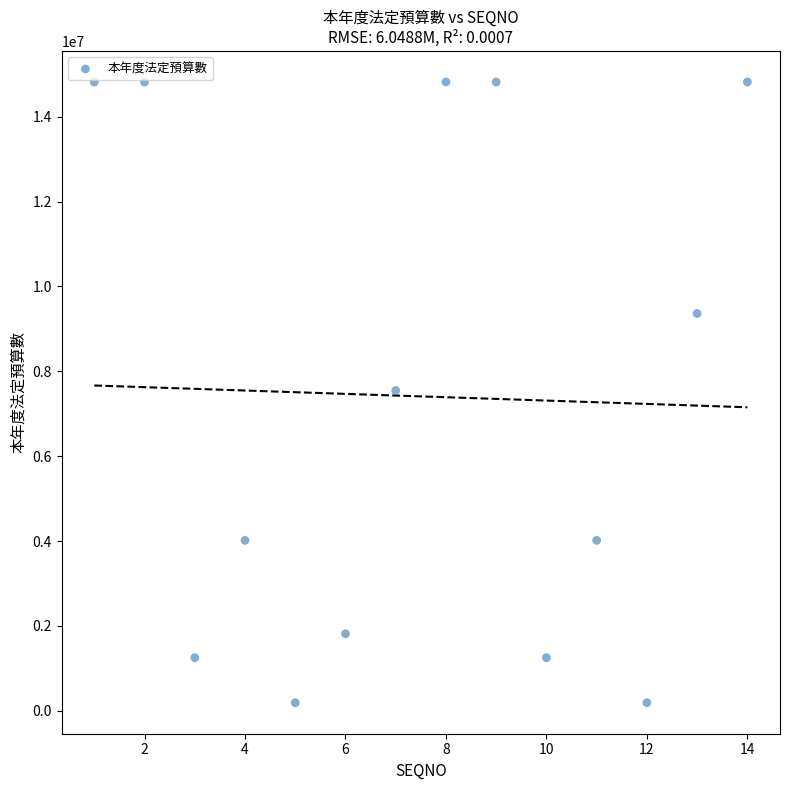

What is the range of X values (max minus min)?

13